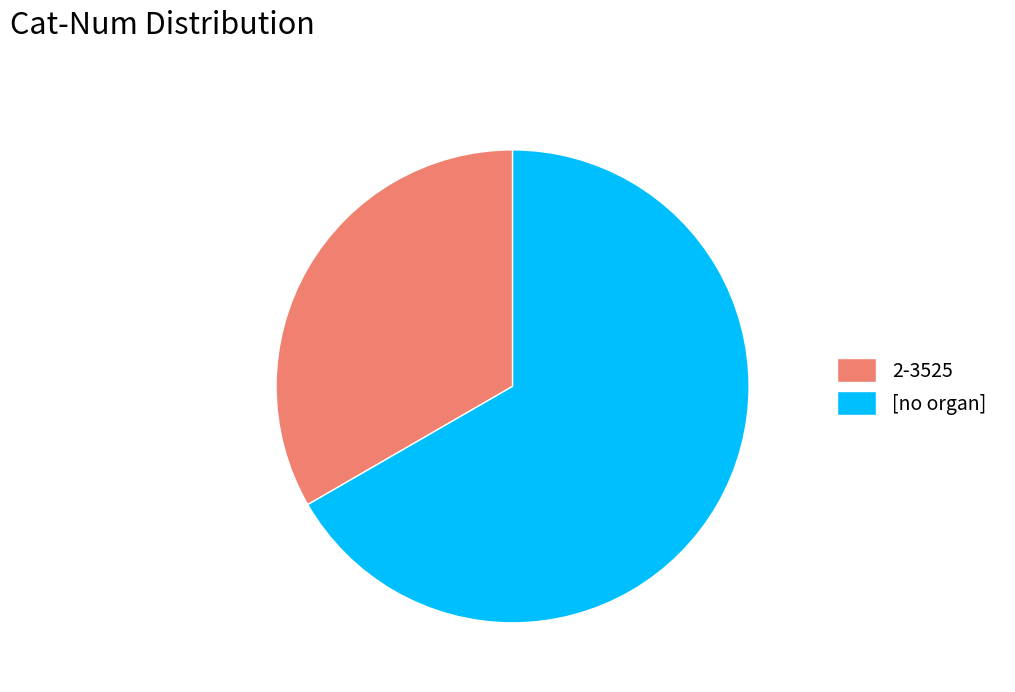

The [no organ] slice represents 73% of the pie. True or false?

False